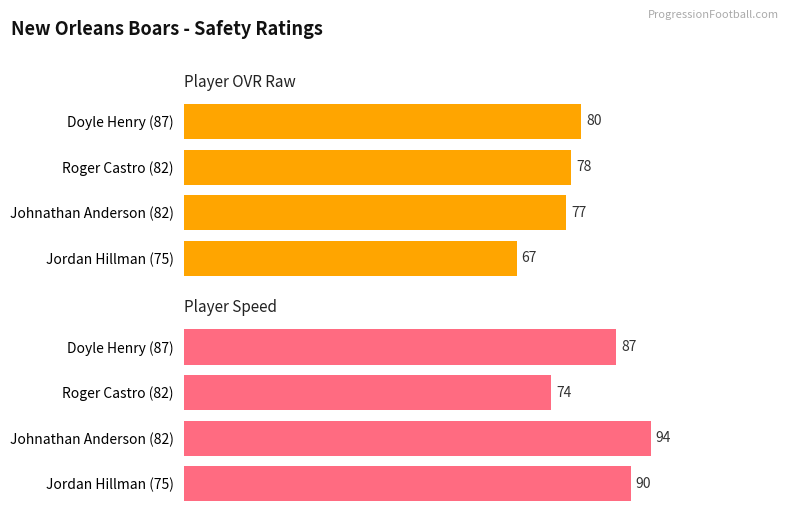

Between Roger Castro (82) and Johnathan Anderson (82), which series saw the biggest shift?

speed